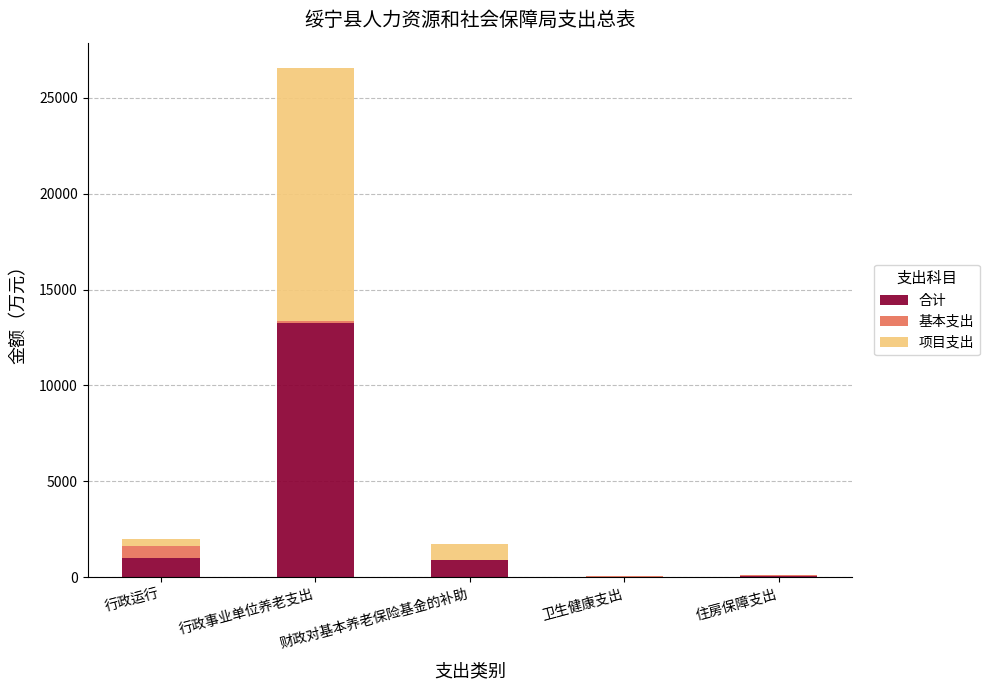

What are all the series names shown in the legend?

合计, 基本支出, 项目支出